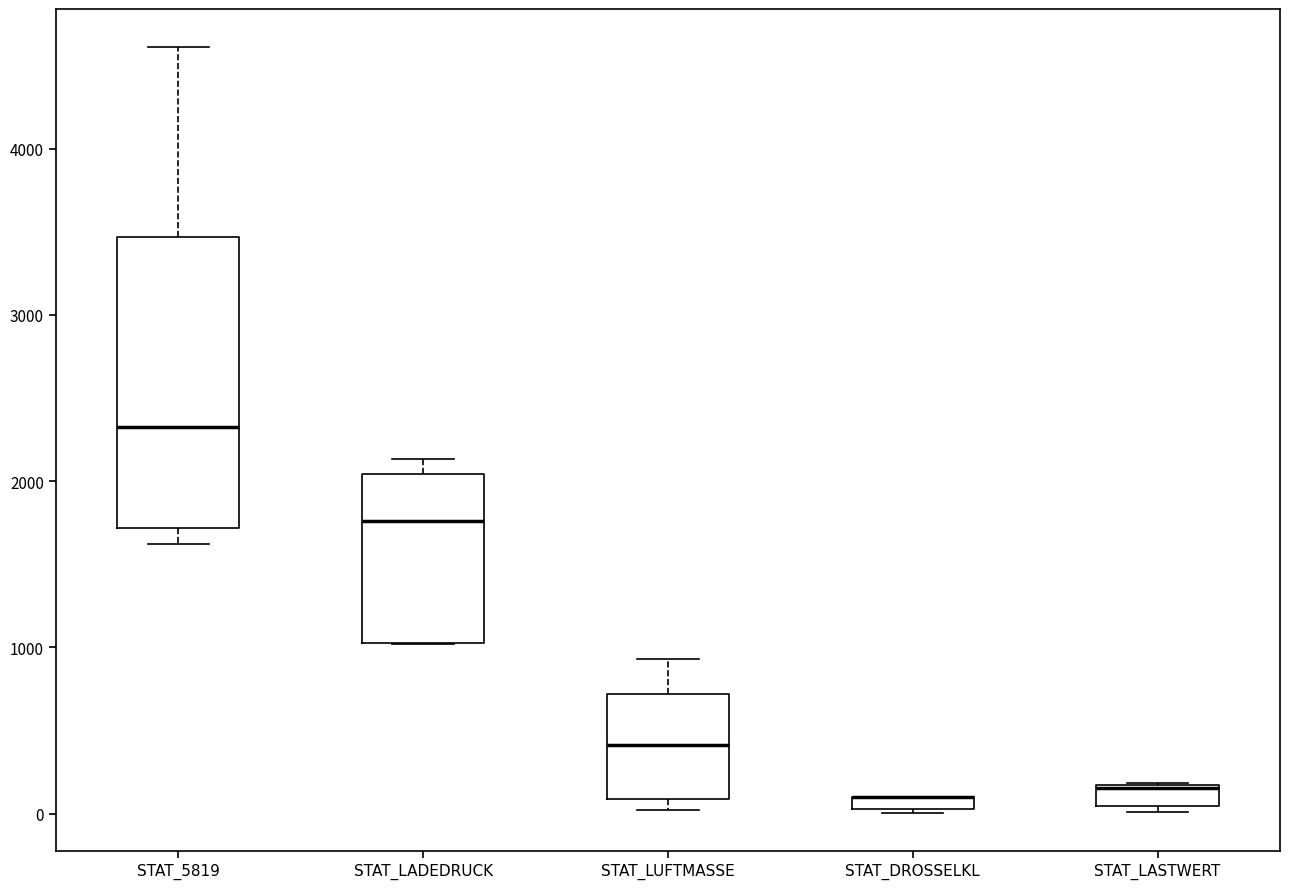

Which box is the tallest, from its lower edge to its upper edge?

STAT_5819